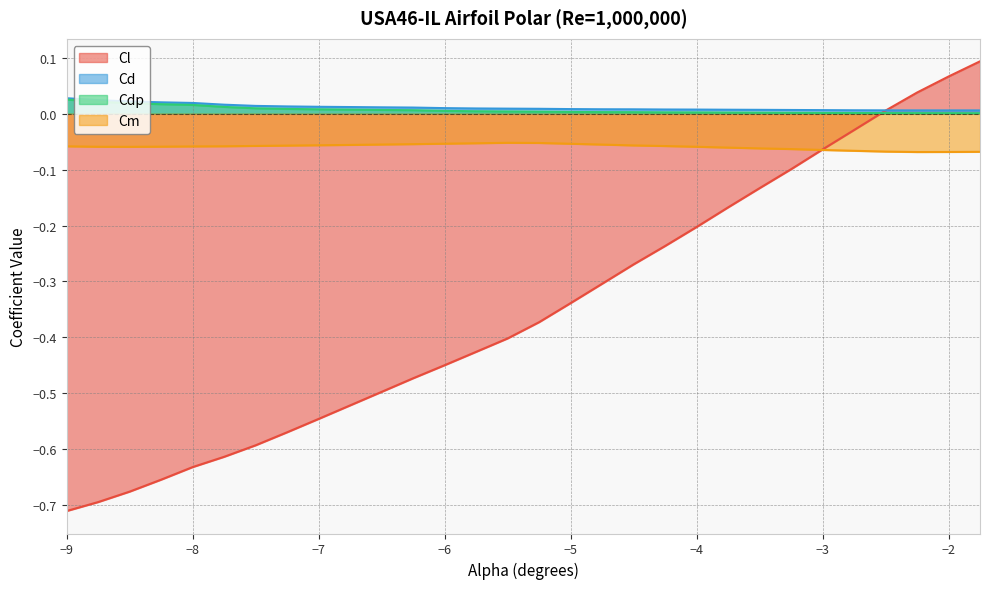

True or false: Cm and Cd cross at least once.

False